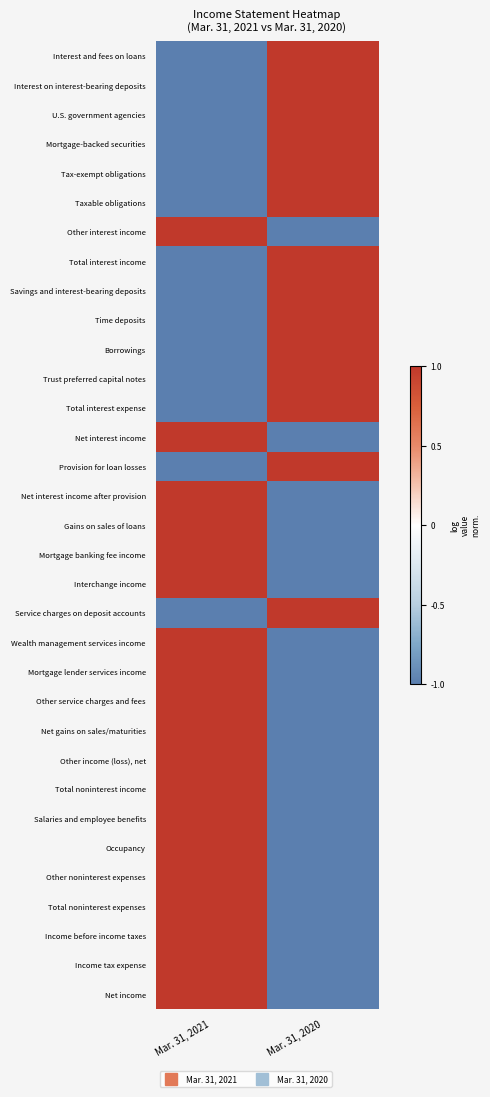

What is the minimum value shown in the chart?

-1.0